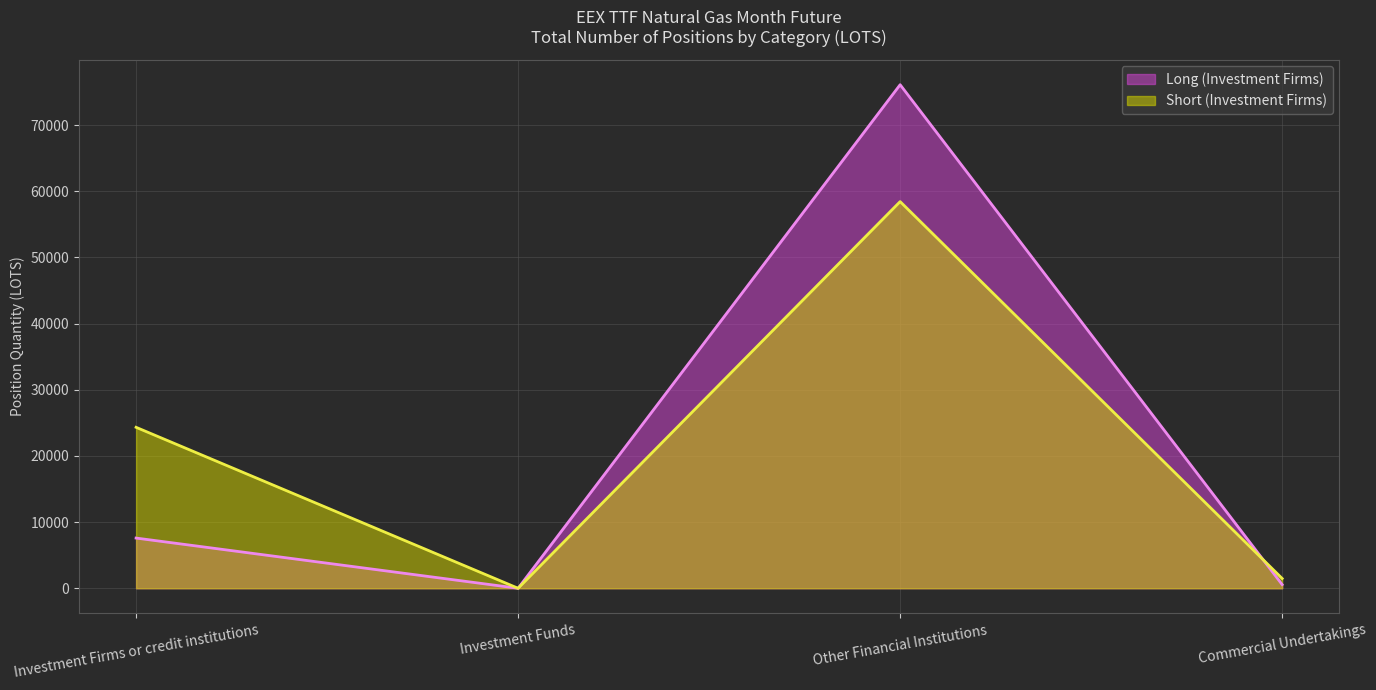

In Long (Investment Firms), how many points are lower than both neighbors (excluding endpoints)?

1